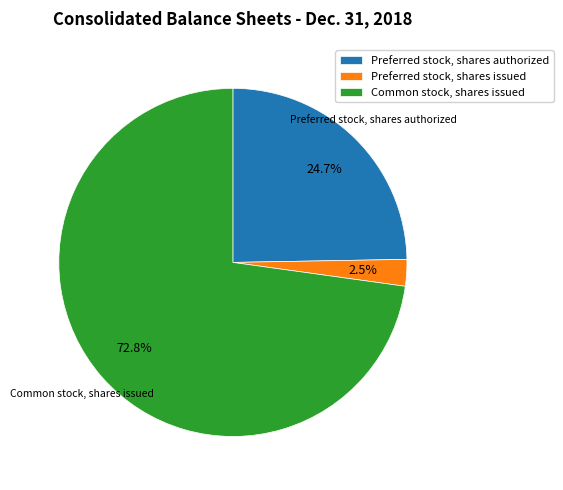

To the nearest percent, what is the difference between the Common stock, shares issued and Preferred stock, shares issued slice percentages?

70%